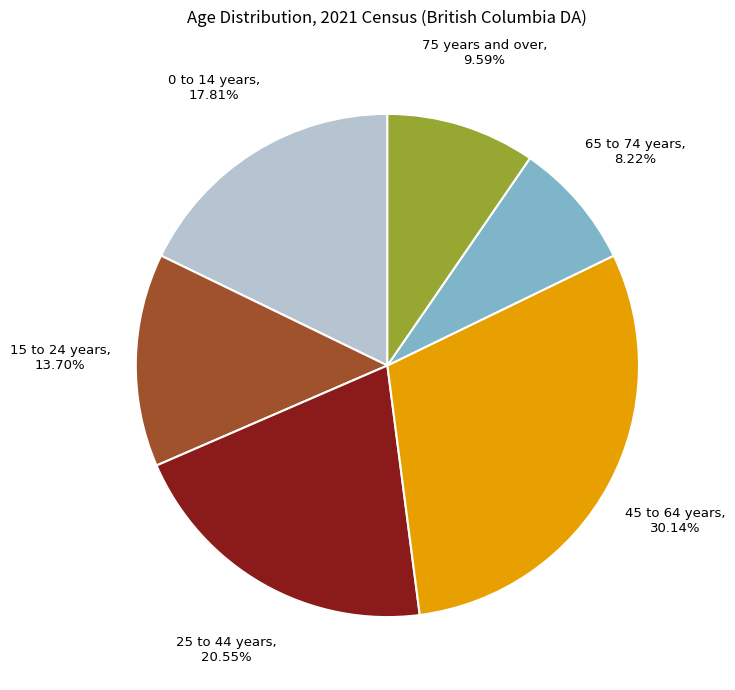

Which category has the smallest portion of the pie?

65 to 74 years